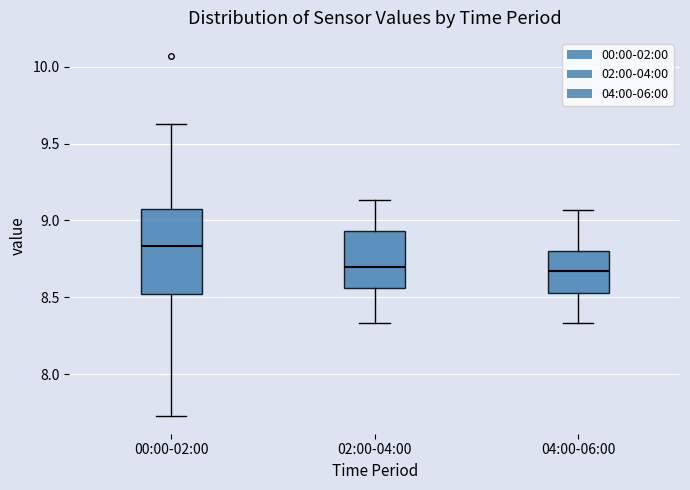

Comparing the boxes themselves (not the whiskers), which one is the tallest?

00:00-02:00